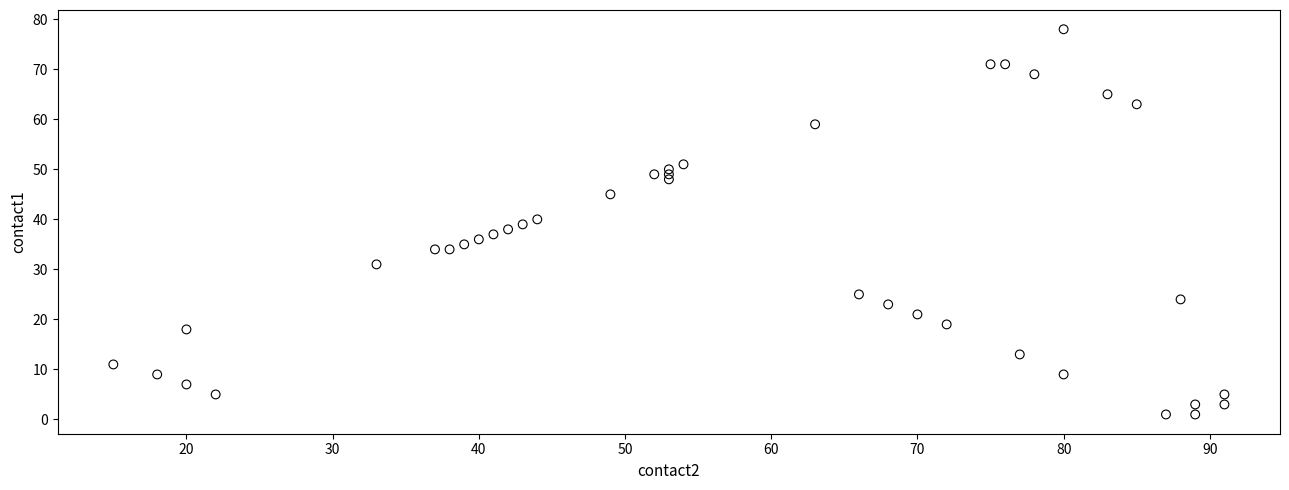

What is the range of Y values (max minus min)?

77